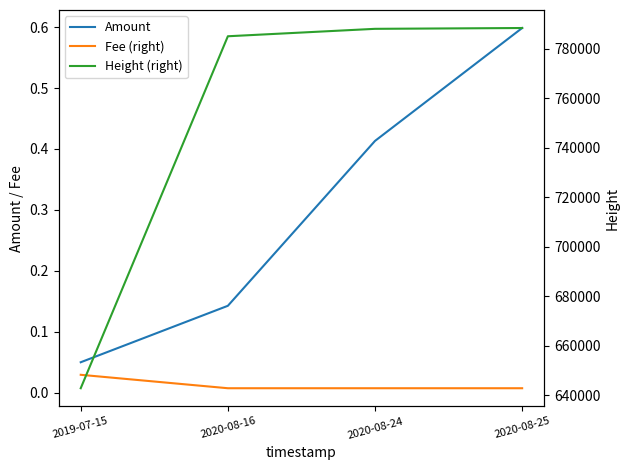

How many data points in Height (right) are less than 788095?

2